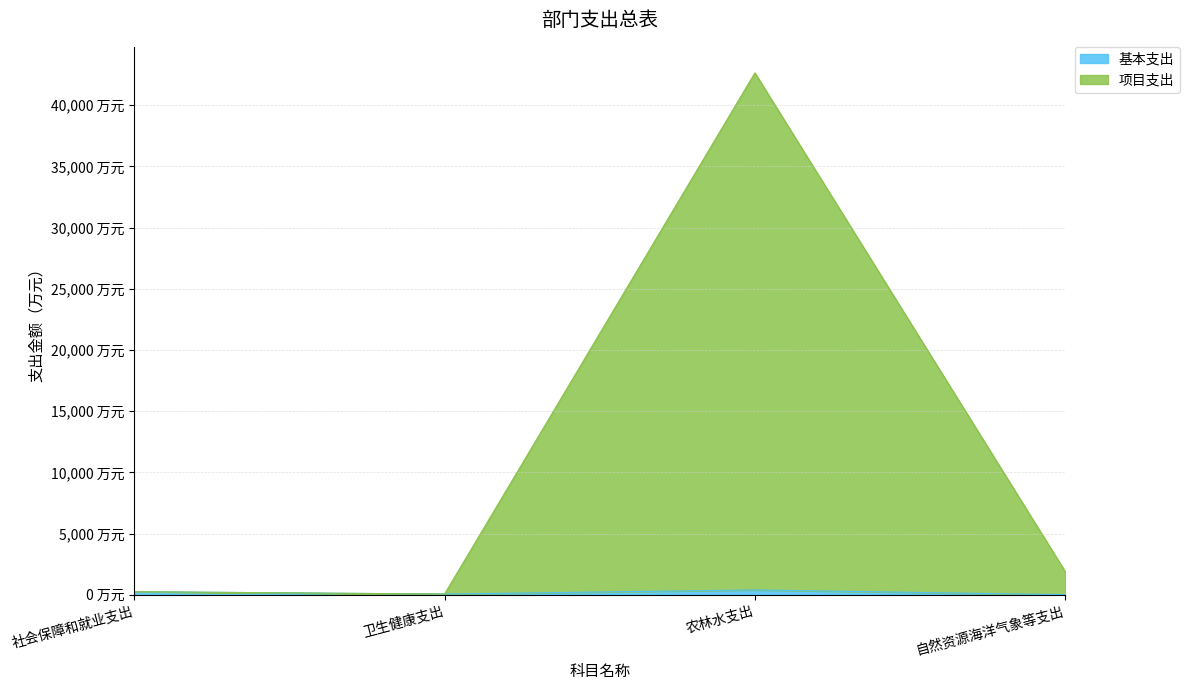

Which has a higher value, 农林水支出 or 社会保障和就业支出?

农林水支出